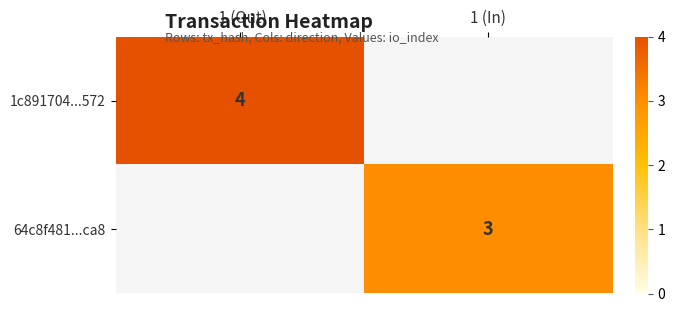

Is it true that 1c891704...572 equals 4 at -1 (Out)?

True